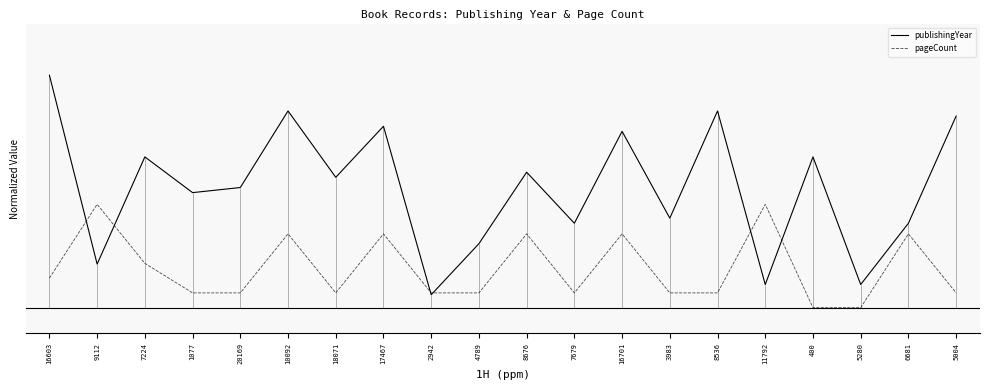

What is the sum of all publishingYear values?

9.3